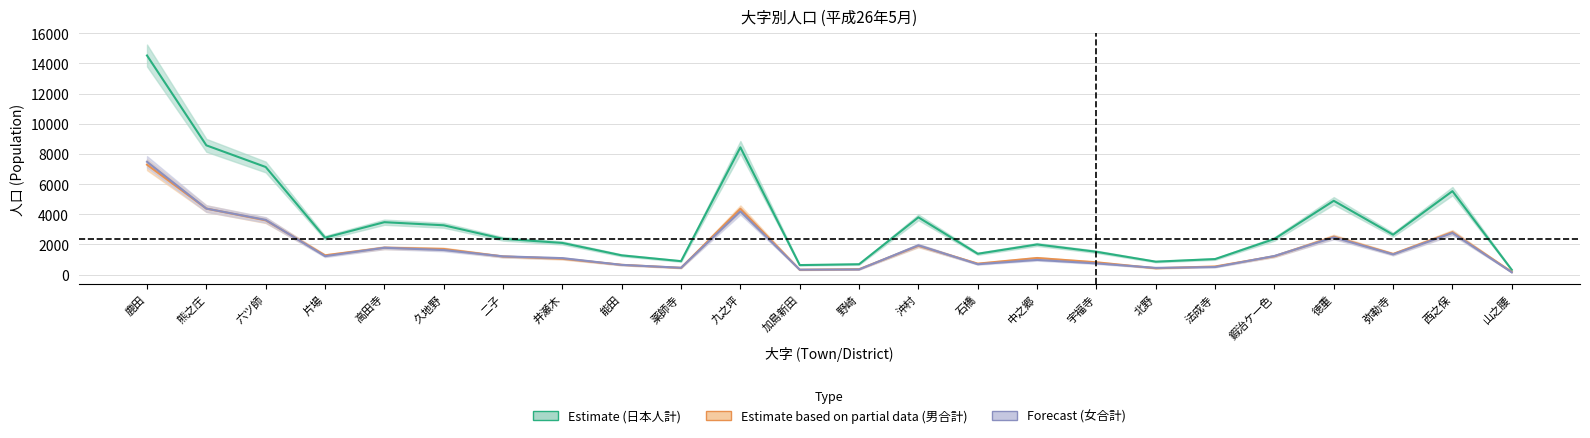

True or false: 日本人計 and 女(合計) cross at least once.

False